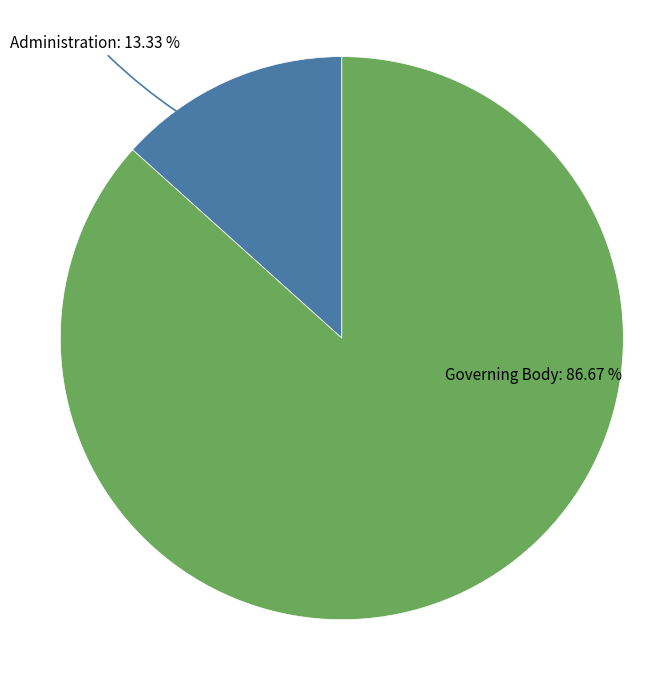

Is it true that Governing Body is 87% of the pie?

True